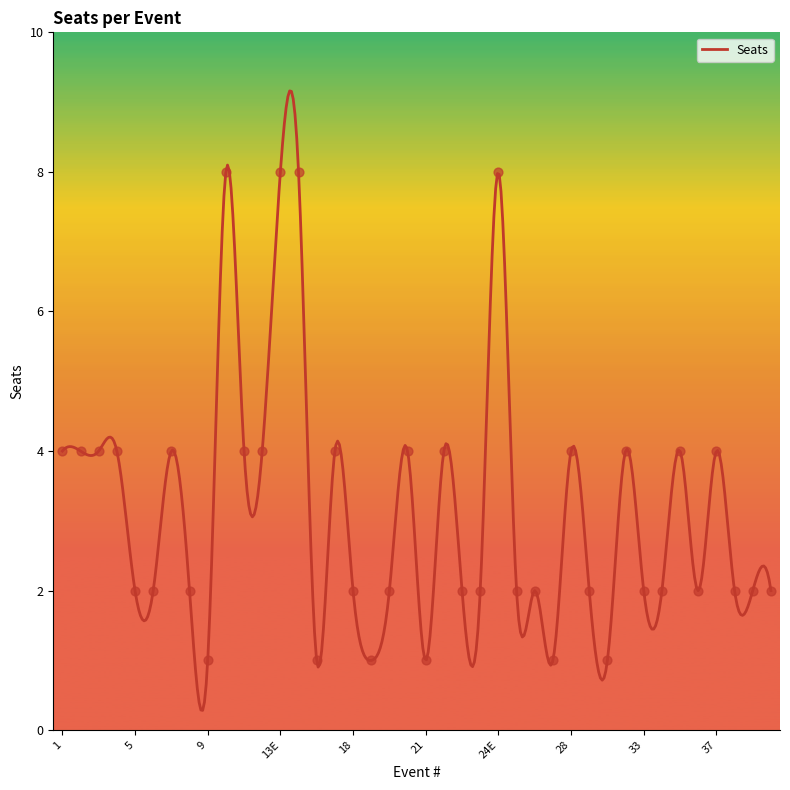

What is the change in value from 22 to 29?

-2